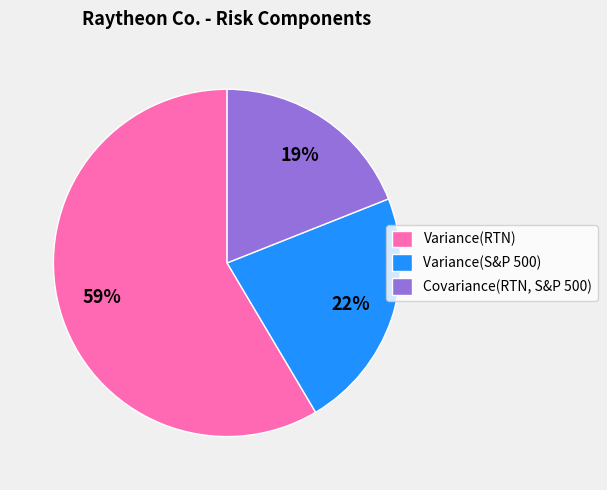

Count the number of slices in the pie.

3